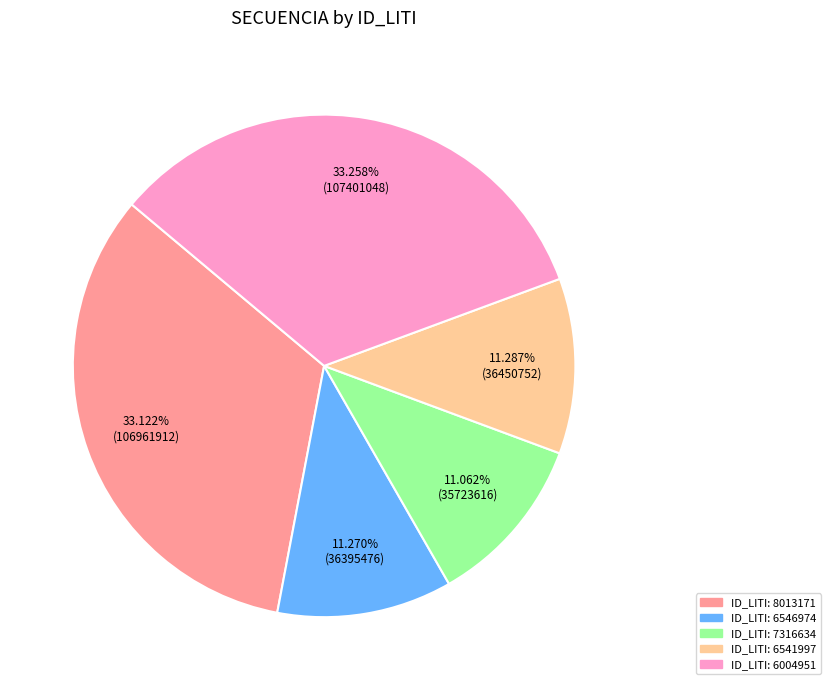

Is there a majority slice in this chart?

No